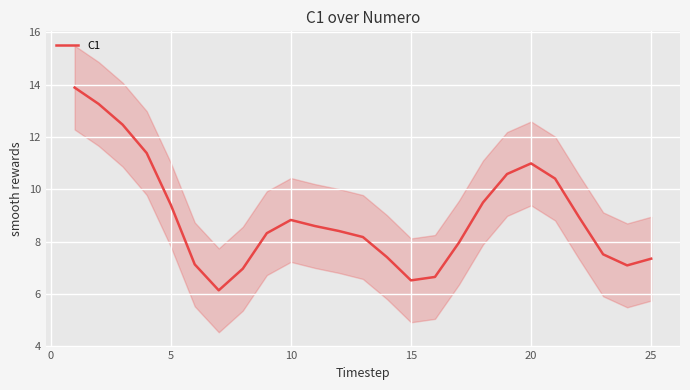

What is the maximum value shown in the chart?

13.9